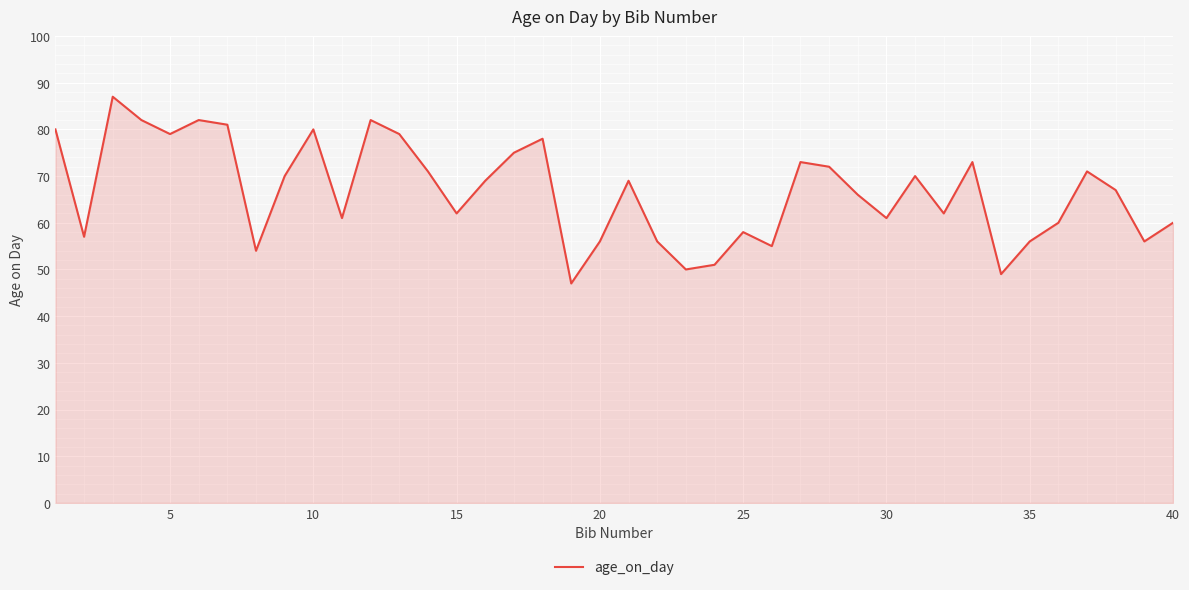

Reading left to right, transcribe all the data shown in this chart.

80	57	87	82	79	82	81	54	70	80	61	82	79	71	62	69	75	78	47	56	69	56	50	51	58	55	73	72	66	61	70	62	73	49	56	60	71	67	56	60